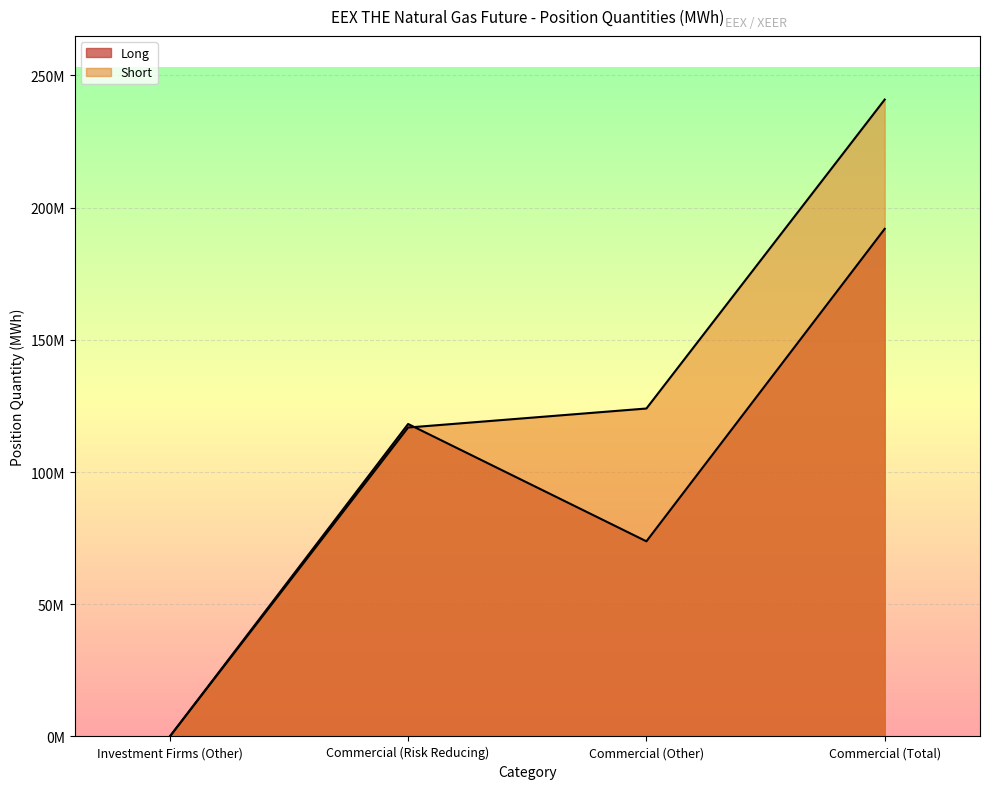

What is the difference between the maximum and minimum values in the Short series?

240866482